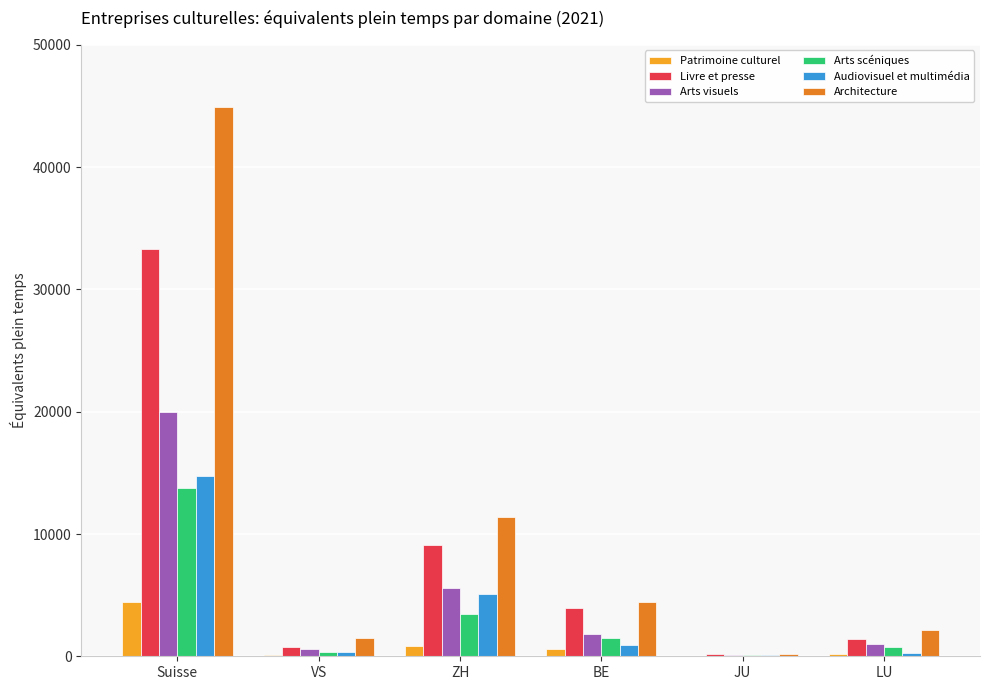

Between Suisse and ZH, which series saw the biggest shift?

Architecture